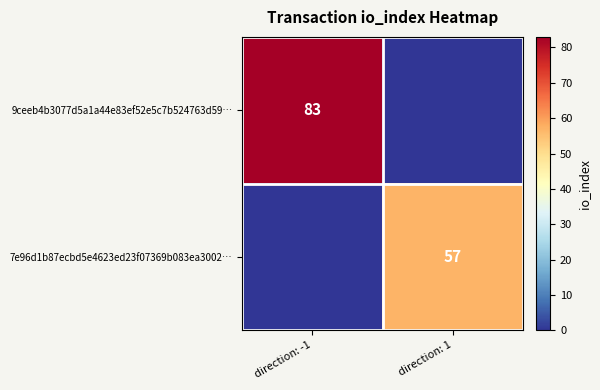

Is the value of 7e96d1b87ecbd5e4623ed23f07369b083ea3002… at direction: 1 greater than the value of 9ceeb4b3077d5a1a44e83ef52e5c7b524763d59… at direction: -1?

No